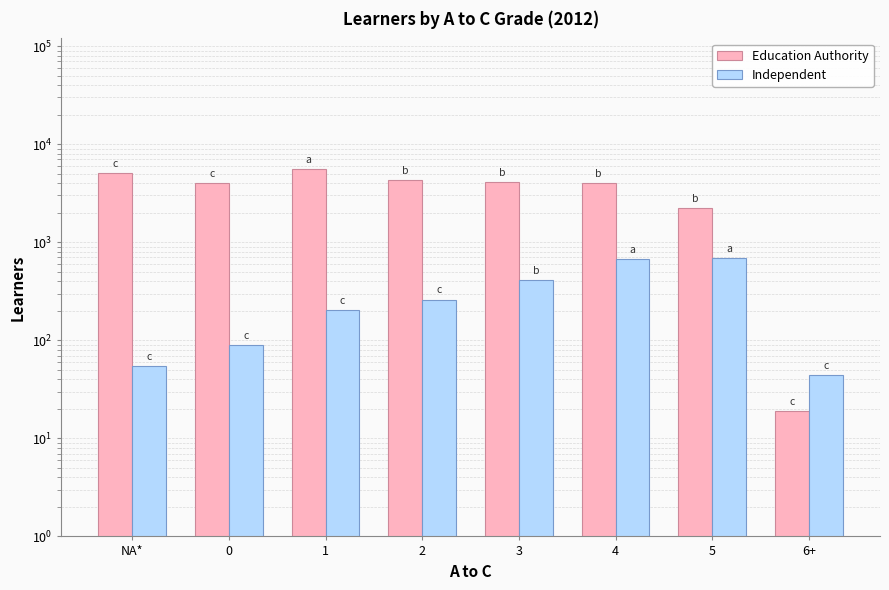

Reading right to left, list all the values displayed in this chart.

Education Authority: 19	2250	4031	4126	4291	5574	4002	5087
Independent: 44	687	676	413	260	203	90	55